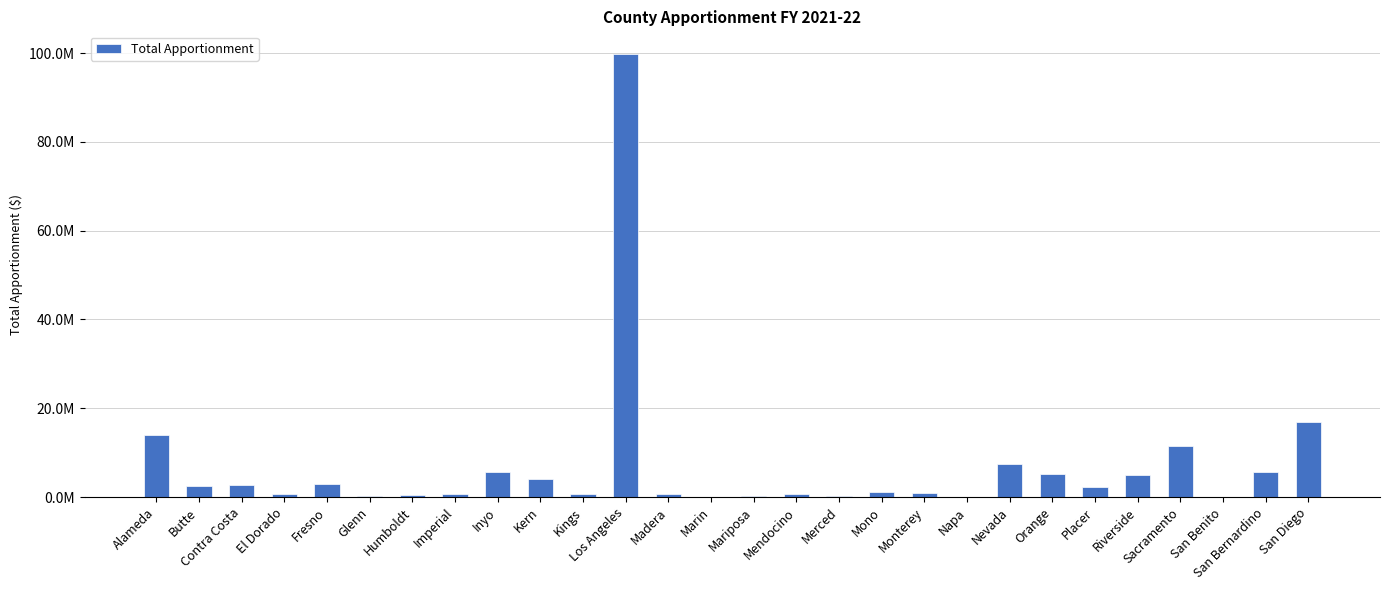

What is the minimum value shown in the chart?

25380